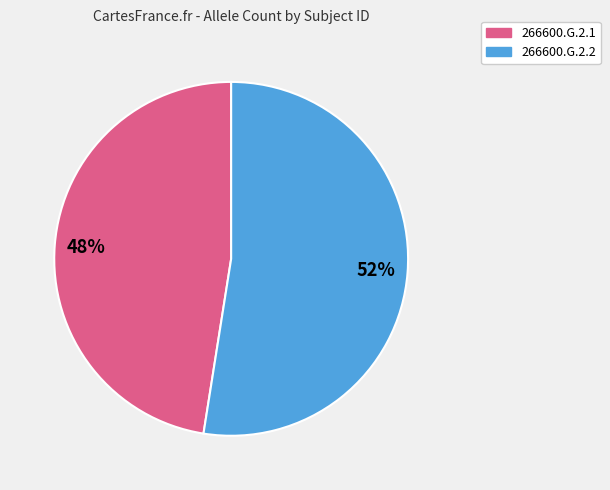

Is it true that 266600.G.2.1 is 48% of the pie?

True